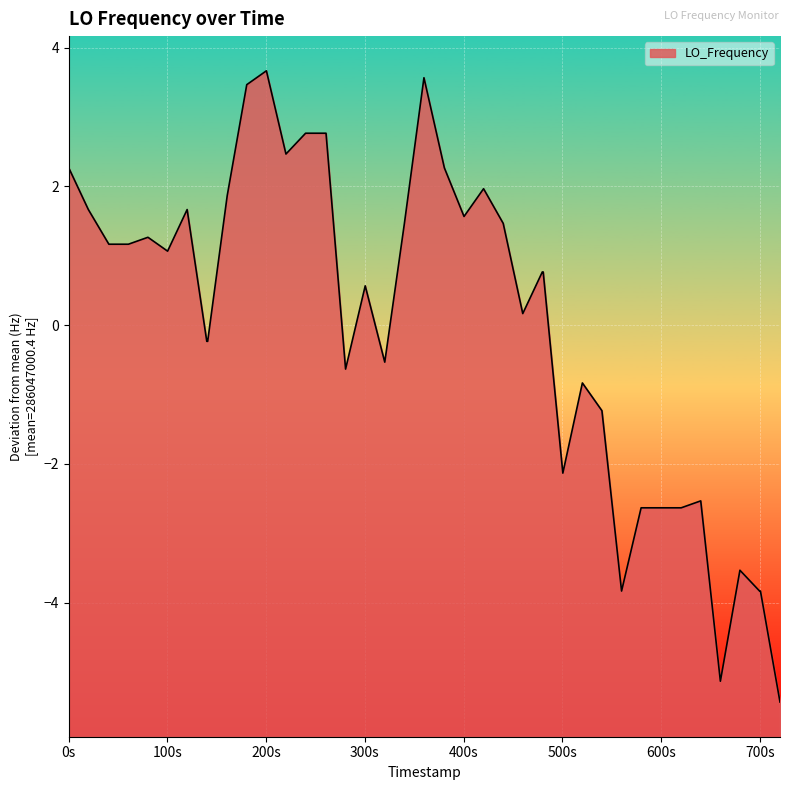

What is the smallest value displayed?

-5.4